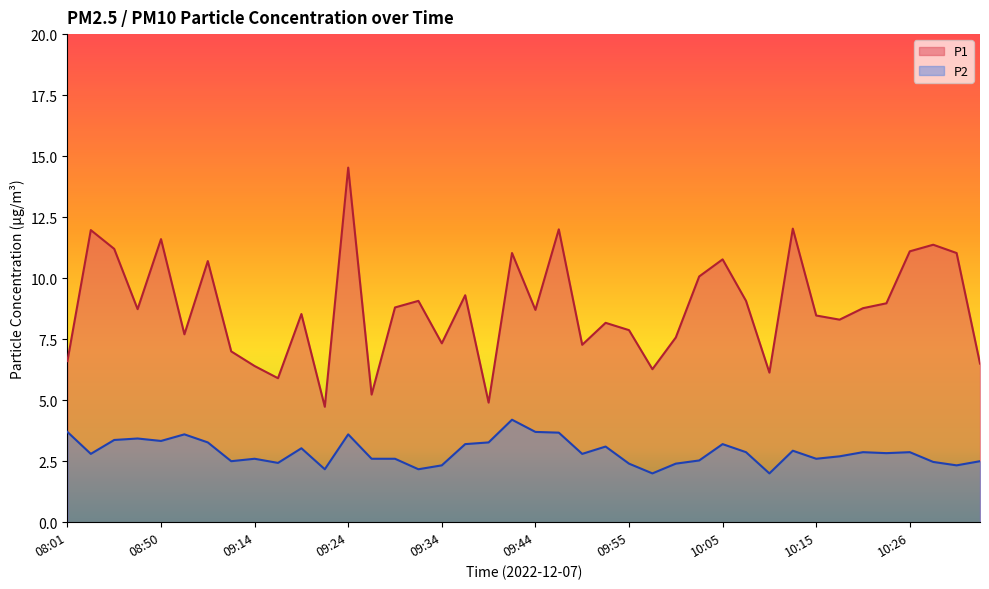

Reading left to right, list all the values displayed in this chart.

P1: 6.6	12.0	11.2	8.7	11.6	7.7	10.7	7.0	6.4	5.9	8.5	4.7	14.5	5.2	8.8	9.1	7.3	9.3	4.9	11.0	8.7	12.0	7.3	8.2	7.9	6.3	7.6	10.1	10.8	9.1	6.1	12.0	8.5	8.3	8.8	9.0	11.1	11.4	11.0	6.5
P2: 3.7	2.8	3.4	3.4	3.3	3.6	3.3	2.5	2.6	2.4	3.0	2.2	3.6	2.6	2.6	2.2	2.3	3.2	3.3	4.2	3.7	3.7	2.8	3.1	2.4	2.0	2.4	2.5	3.2	2.9	2.0	2.9	2.6	2.7	2.9	2.8	2.9	2.5	2.3	2.5